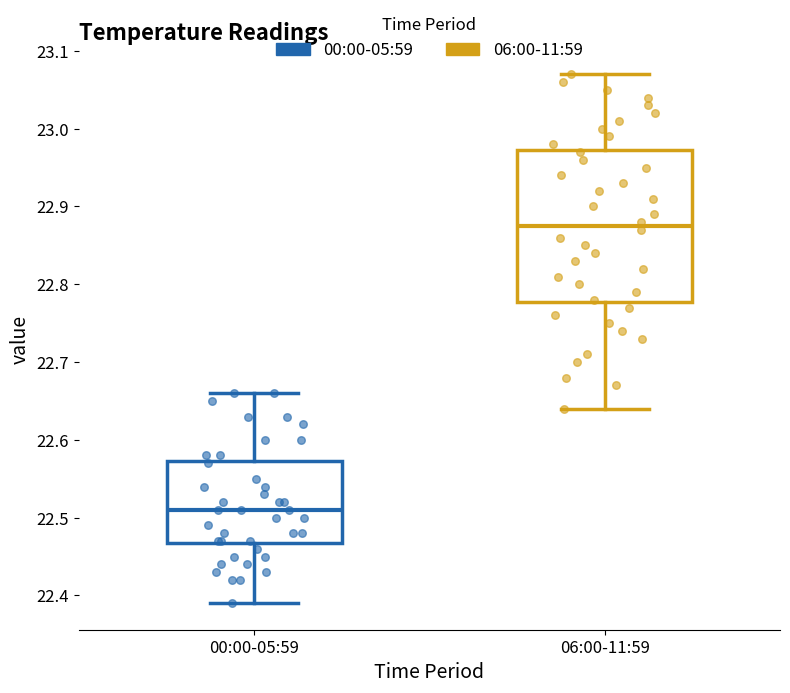

Reading left to right, read every box against the y-axis: the position of its median line, the range the box covers, and the ends of its whiskers. The values are not printed on the chart, so give them approximately, as read against the axis.

00:00-05:59: median 22.51, box 22.47 to 22.57, whiskers 22.39 to 22.66
06:00-11:59: median 22.88, box 22.78 to 22.97, whiskers 22.64 to 23.07